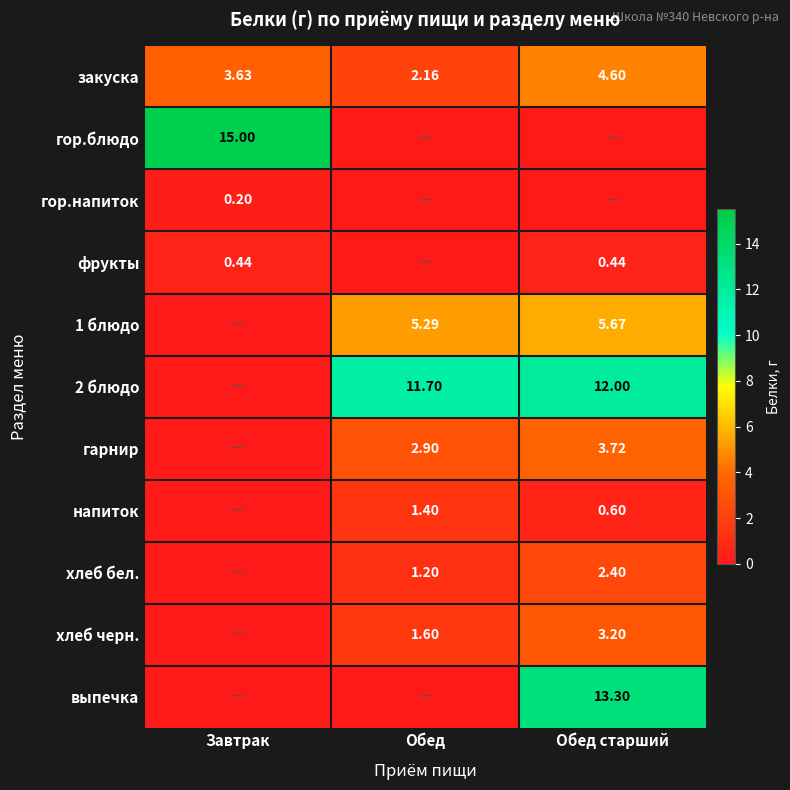

Rank the categories by гор.напиток value from lowest to highest.

Обед, Обед старший, Завтрак